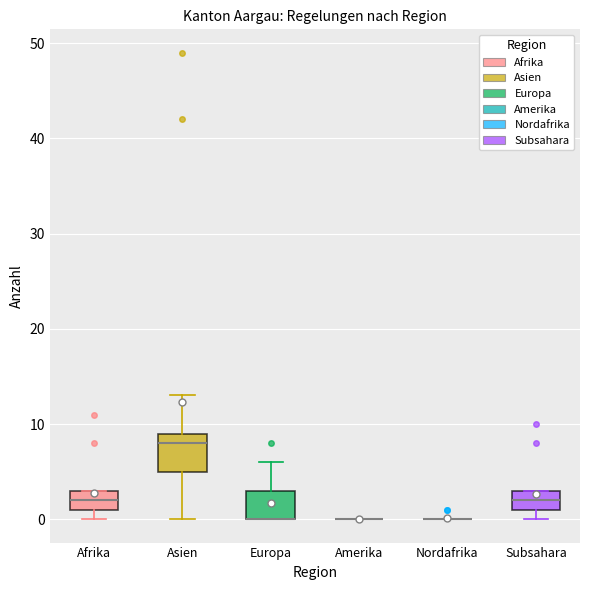

Reading left to right, transcribe this box plot: for each box, give where its median line is, the range the box spans, and where its two whiskers end, as read against the y-axis. The values are not printed on the chart, so give them approximately, as read against the axis.

Afrika: median 2, box 1 to 3, whiskers 0 to 3
Asien: median 8, box 5 to 9, whiskers 0 to 13
Europa: median 0 (drawn on the box's lower edge), box 0 to 3, whiskers 0 to 6
Amerika: box collapsed to a line at 0, whiskers 0 to 0
Nordafrika: box collapsed to a line at 0, whiskers 0 to 0
Subsahara: median 2, box 1 to 3, whiskers 0 to 3